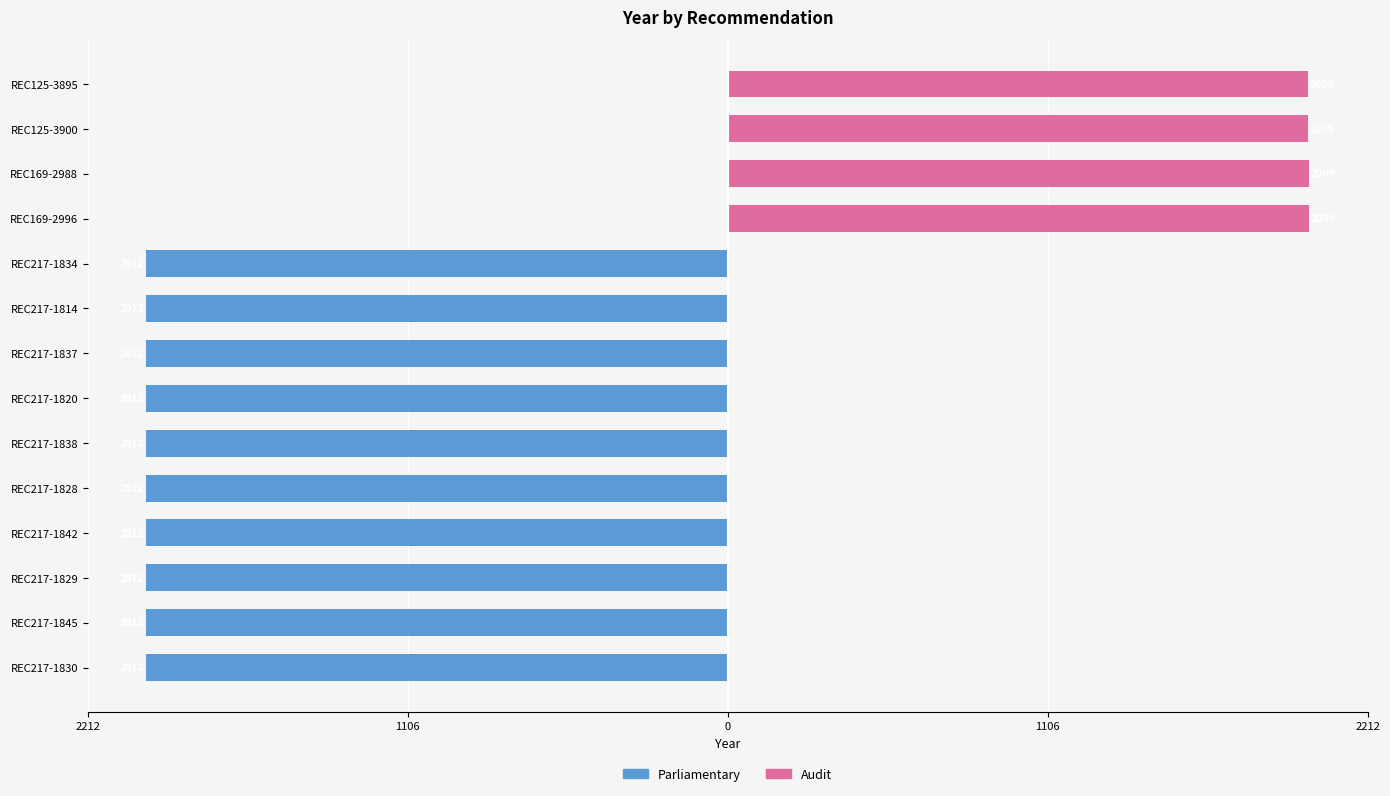

What is the sum of the Parliamentary values at REC217-1834 and REC169-2996?

-2012